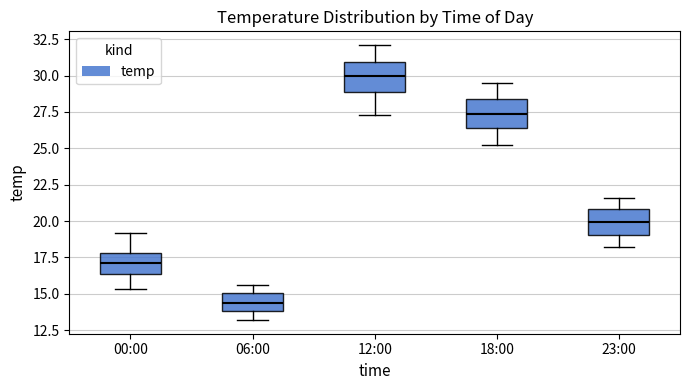

Which box's median line is the lowest?

06:00